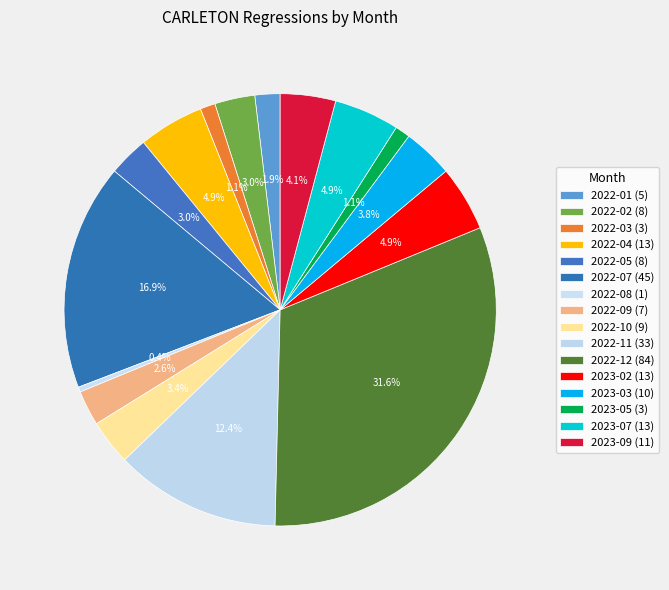

How many slices are in this pie chart?

16